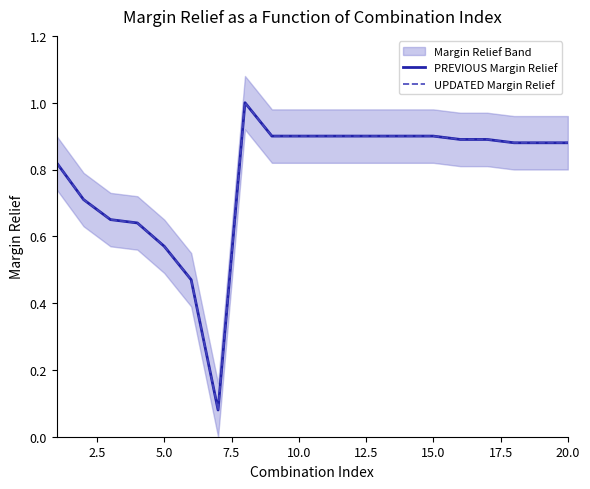

At how many categories does at least one series exceed 0?

20